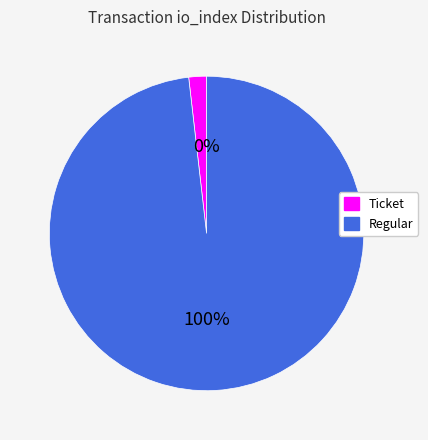

To the nearest percent, what is the difference between the Ticket and Regular slice percentages?

100%